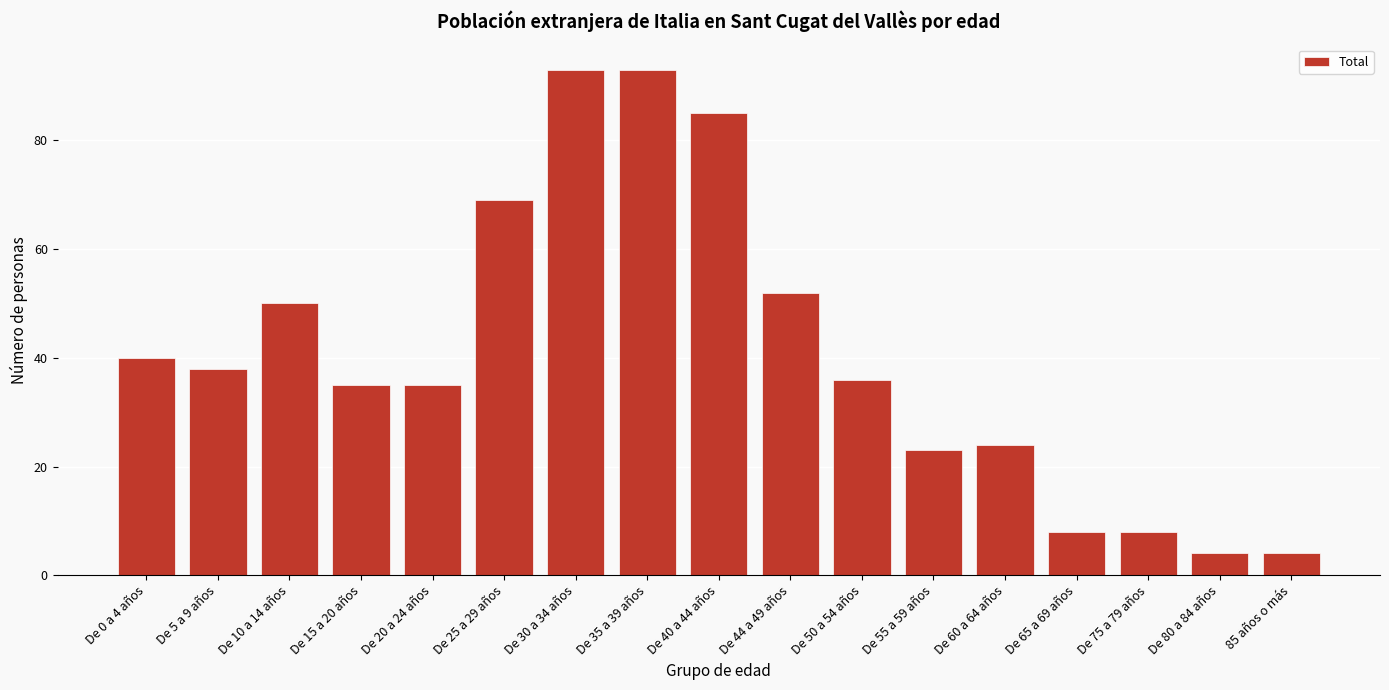

Reading left to right, what are all the values shown in this chart?

De 0 a 4 años=40	De 5 a 9 años=38	De 10 a 14 años=50	De 15 a 20 años=35	De 20 a 24 años=35	De 25 a 29 años=69	De 30 a 34 años=93	De 35 a 39 años=93	De 40 a 44 años=85	De 44 a 49 años=52	De 50 a 54 años=36	De 55 a 59 años=23	De 60 a 64 años=24	De 65 a 69 años=8	De 75 a 79 años=8	De 80 a 84 años=4	85 años o más=4